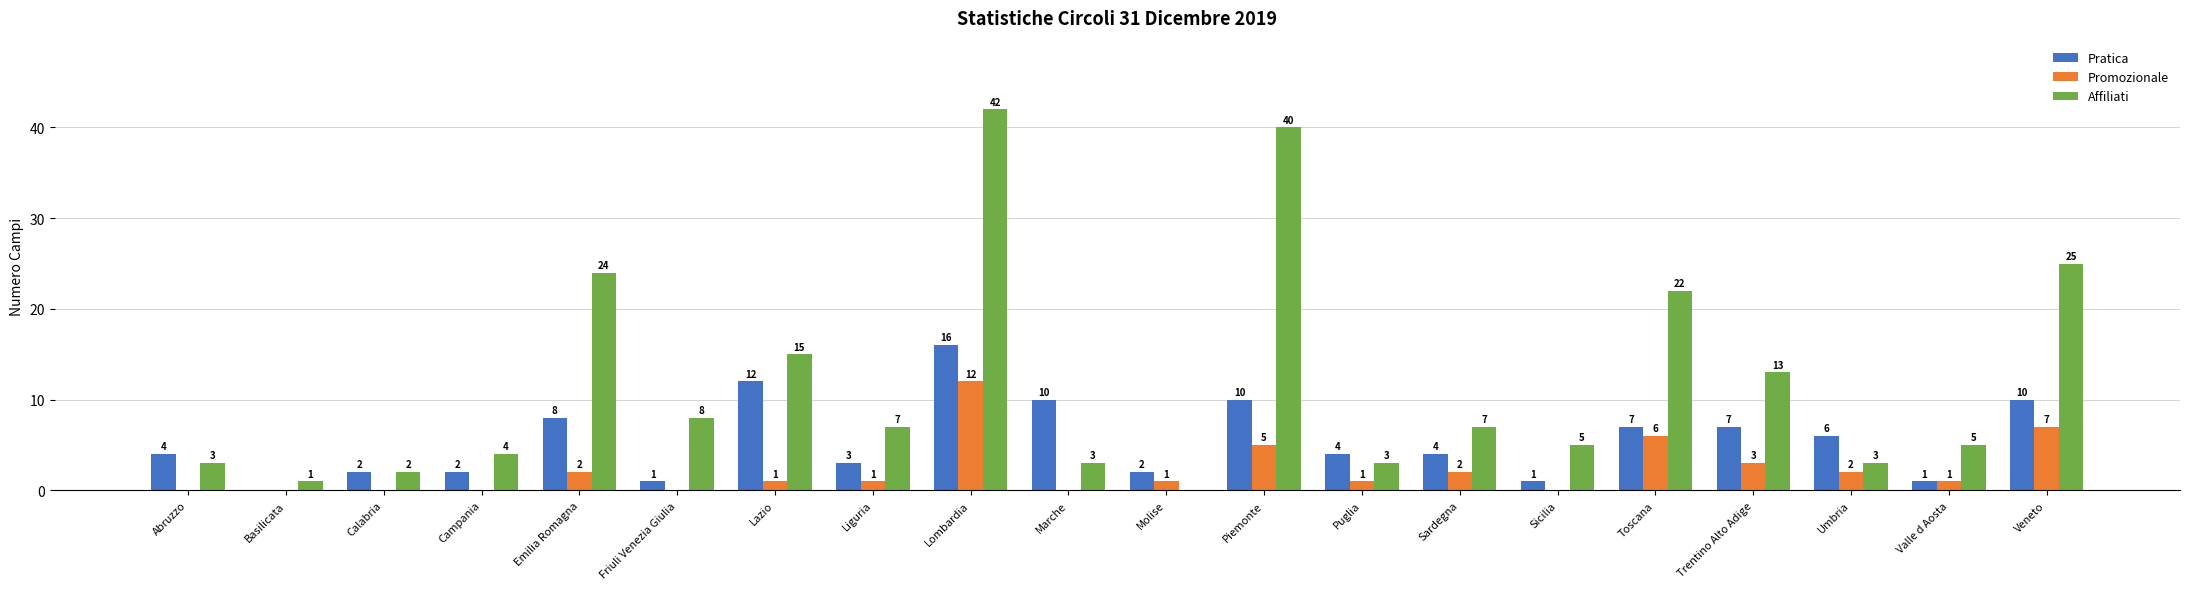

Reading left to right, list all the values displayed in this chart.

Pratica: Abruzzo=4	Basilicata=0	Calabria=2	Campania=2	Emilia Romagna=8	Friuli Venezia Giulia=1	Lazio=12	Liguria=3	Lombardia=16	Marche=10	Molise=2	Piemonte=10	Puglia=4	Sardegna=4	Sicilia=1	Toscana=7	Trentino Alto Adige=7	Umbria=6	Valle d Aosta=1	Veneto=10
Promozionale: Abruzzo=0	Basilicata=0	Calabria=0	Campania=0	Emilia Romagna=2	Friuli Venezia Giulia=0	Lazio=1	Liguria=1	Lombardia=12	Marche=0	Molise=1	Piemonte=5	Puglia=1	Sardegna=2	Sicilia=0	Toscana=6	Trentino Alto Adige=3	Umbria=2	Valle d Aosta=1	Veneto=7
Affiliati: Abruzzo=3	Basilicata=1	Calabria=2	Campania=4	Emilia Romagna=24	Friuli Venezia Giulia=8	Lazio=15	Liguria=7	Lombardia=42	Marche=3	Molise=0	Piemonte=40	Puglia=3	Sardegna=7	Sicilia=5	Toscana=22	Trentino Alto Adige=13	Umbria=3	Valle d Aosta=5	Veneto=25